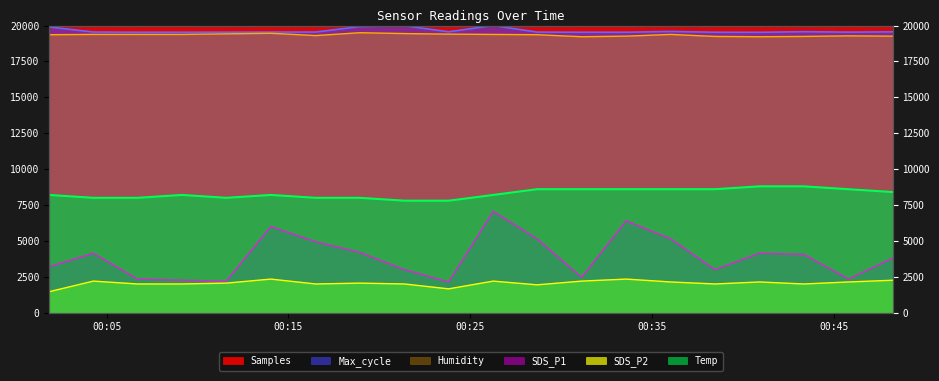

What is the label of the 18th point from the right?

2024/03/24 00:06:42